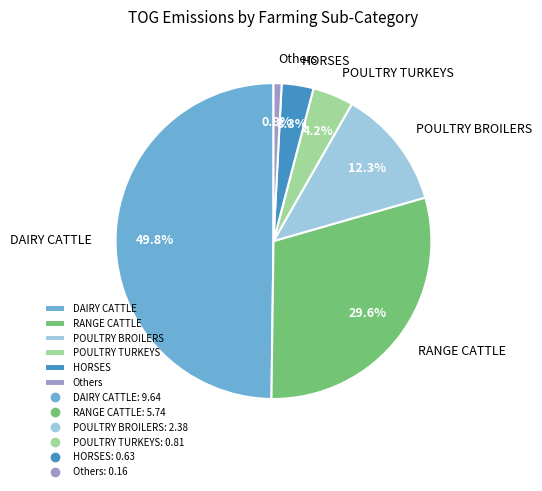

Which has a higher value, POULTRY BROILERS or HORSES?

POULTRY BROILERS